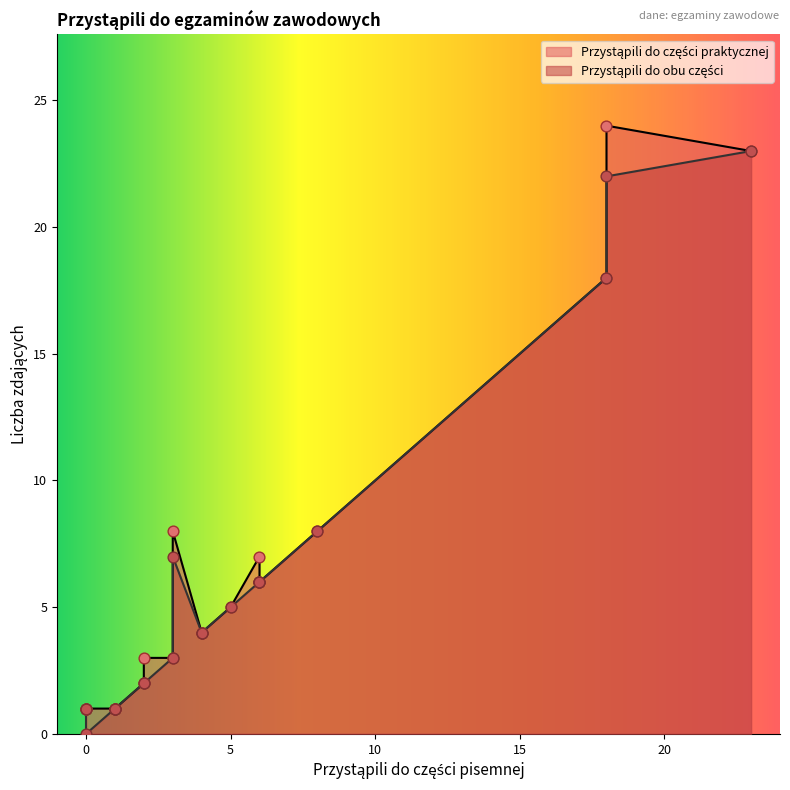

What are all the series names shown in the legend?

Przystąpili do części praktycznej, Przystąpili do obu części